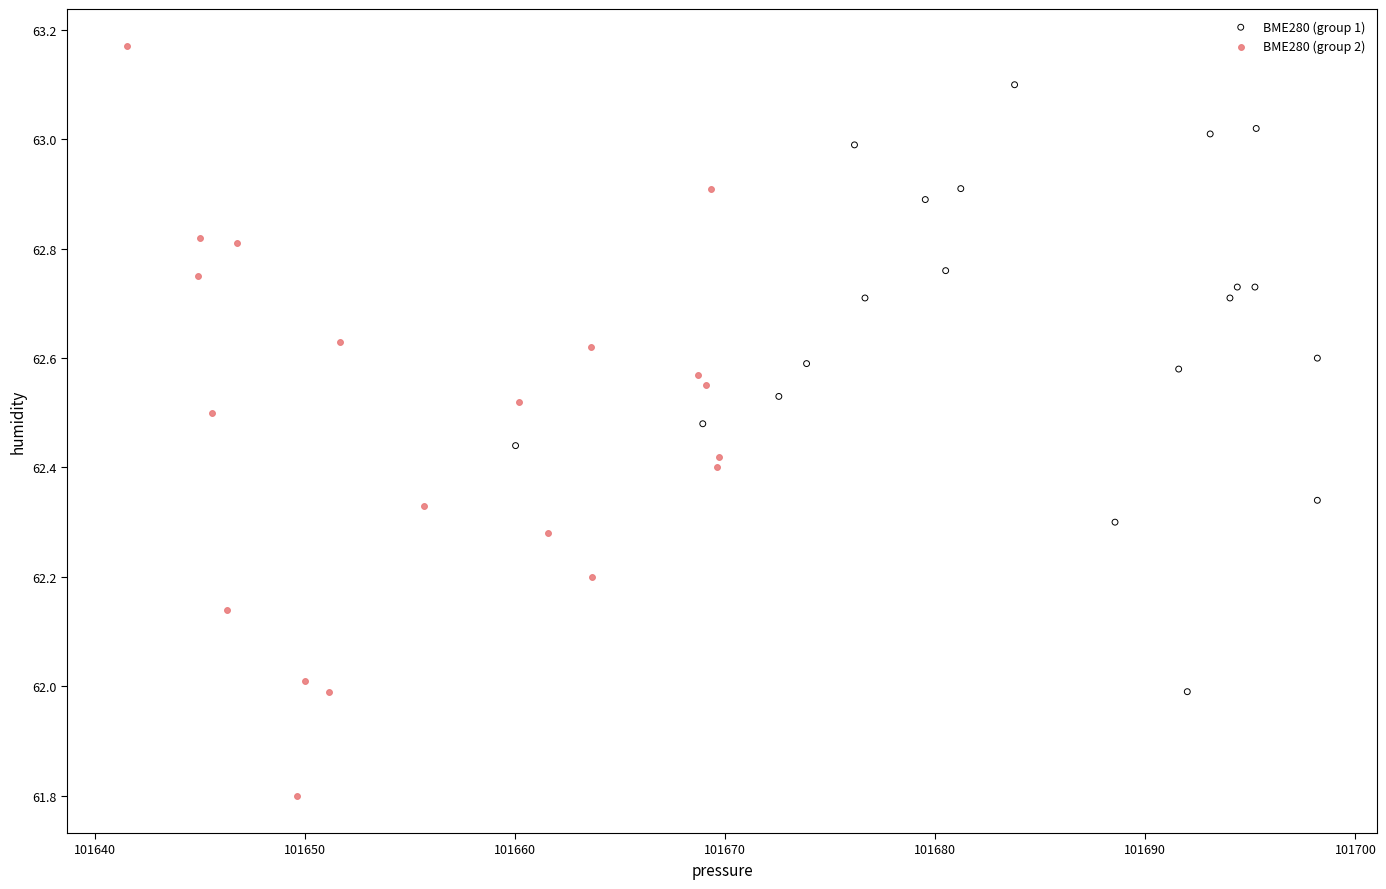

Which series has the widest spread of Y values?

BME280 (group 2)